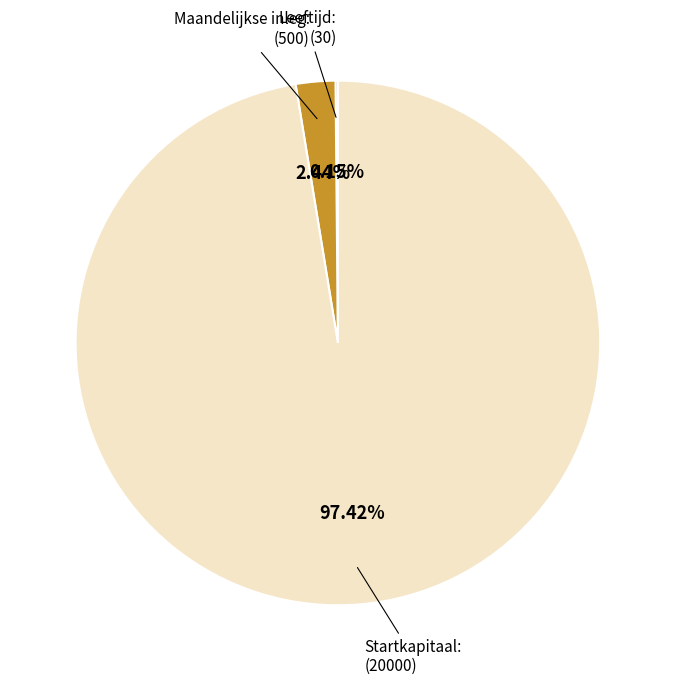

Does any single category account for the majority?

Yes